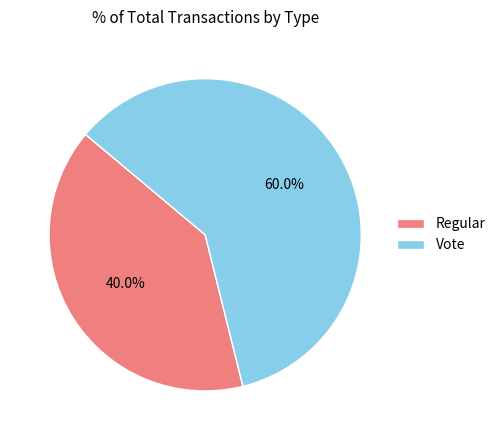

To the nearest percent, what is the difference between the Regular and Vote slice percentages?

20%